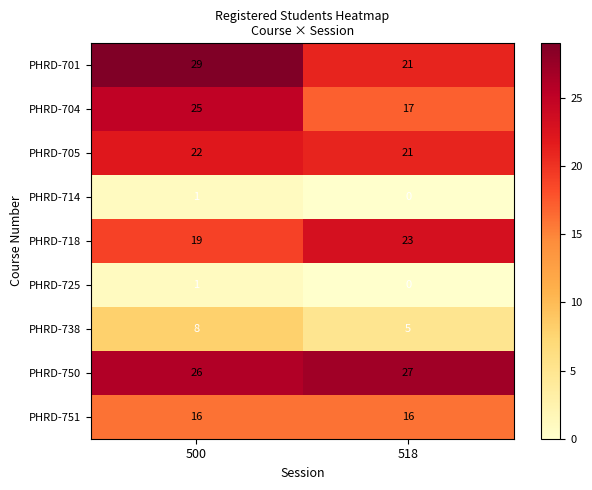

Which category has the lowest value across all series?

518